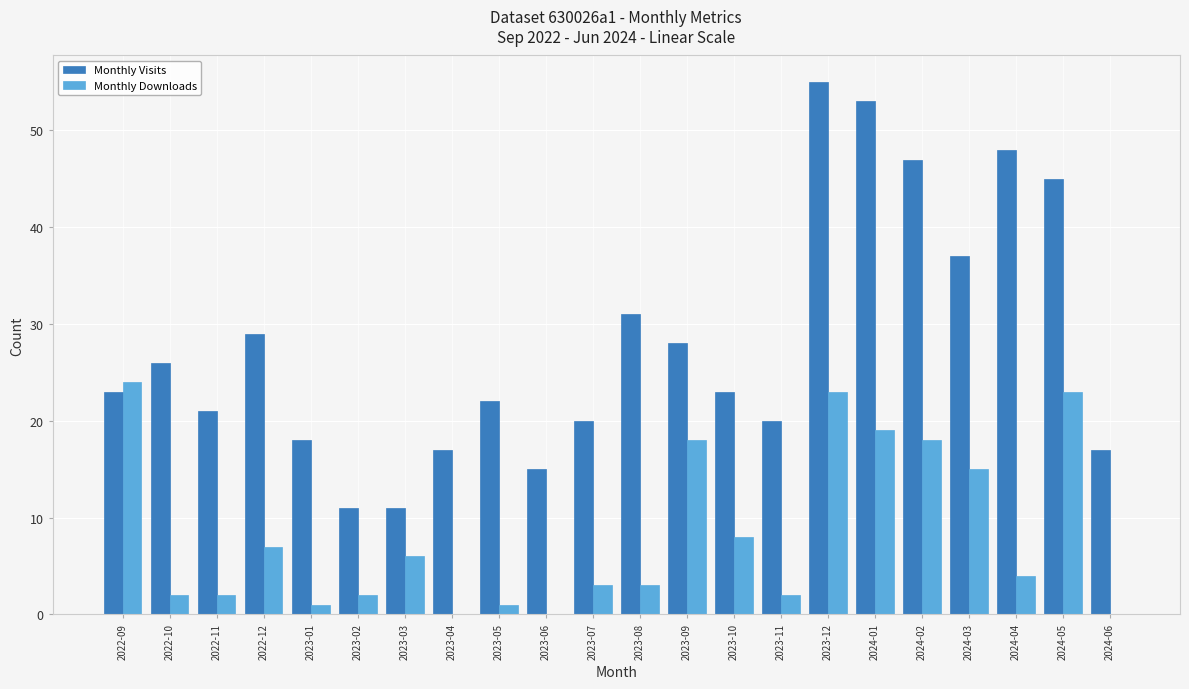

What is the sum of the Monthly Visits values at 2024-01 and 2022-11?

74